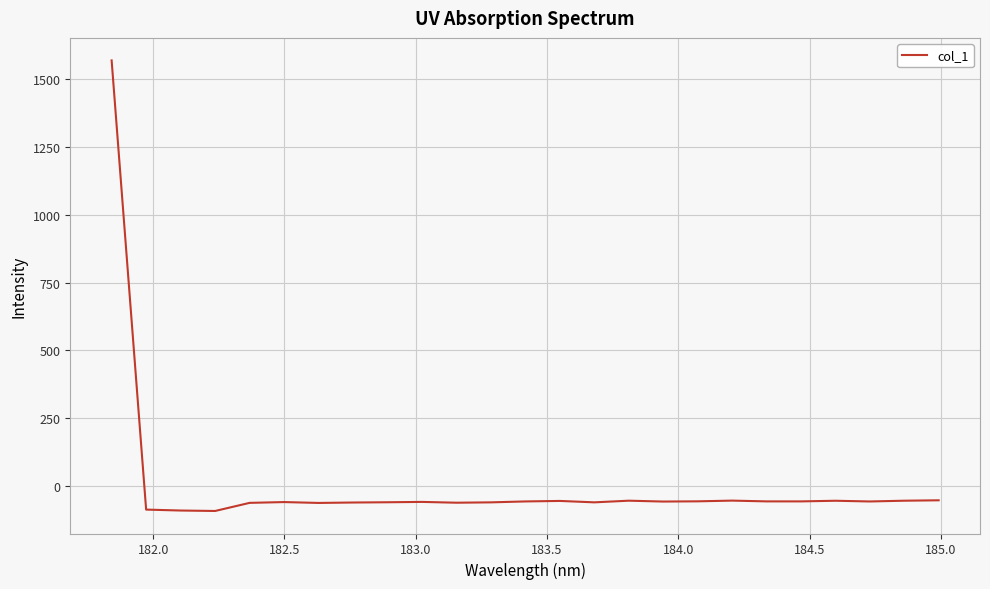

How many lines are shown in the chart?

1